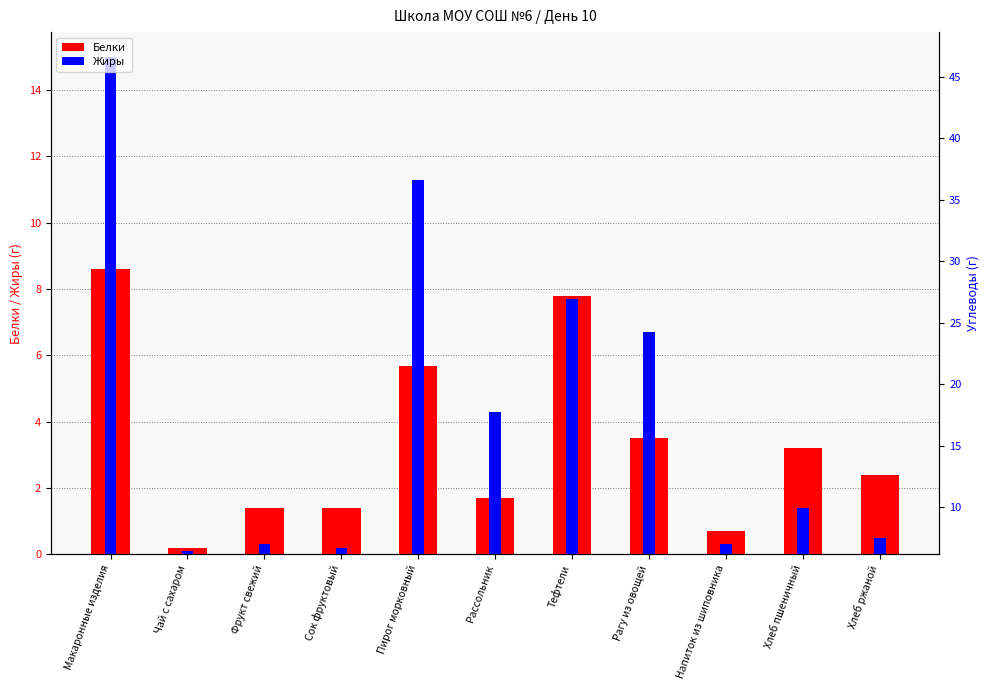

What is the sum of all Жиры values?

47.8